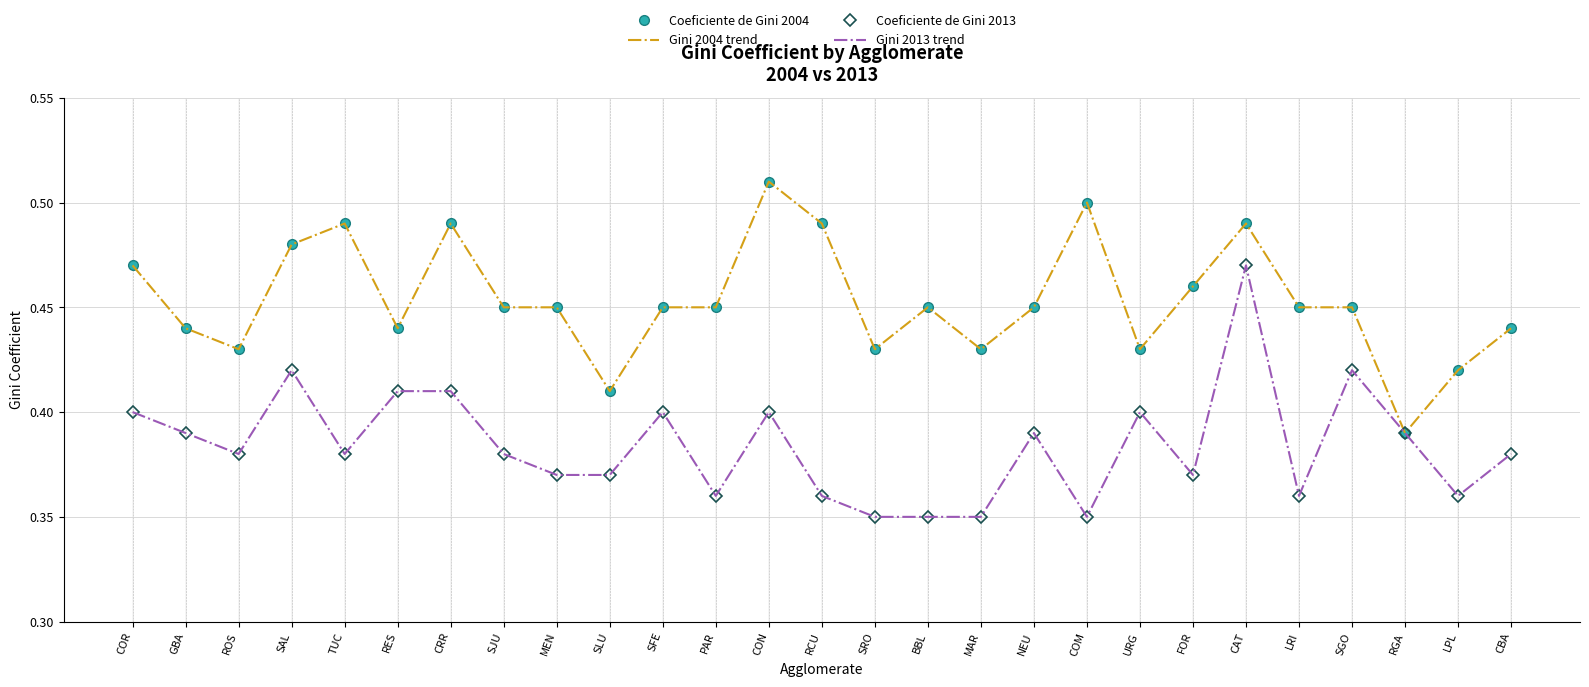

True or false: Coeficiente de Gini 2013 has more than 2 points higher than both neighbors.

True